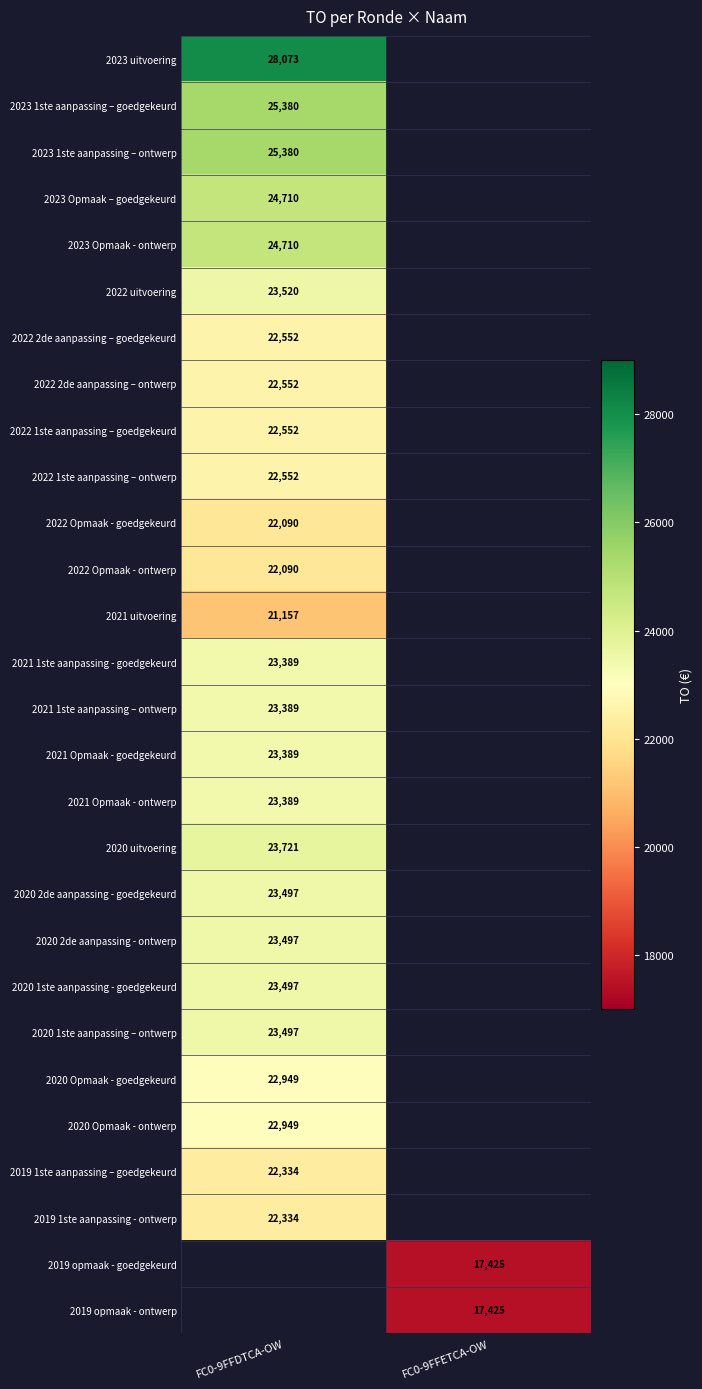

Is it true that 2019 1ste aanpassing – goedgekeurd equals 22334 at FC0-9FFDTCA-OW?

True